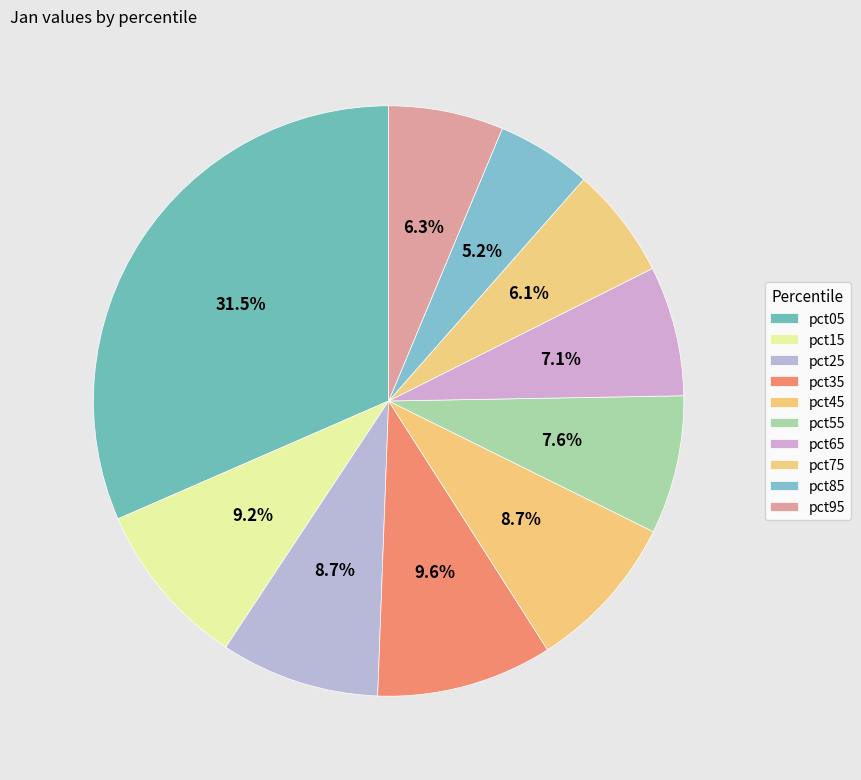

Which category has the smallest portion of the pie?

pct85